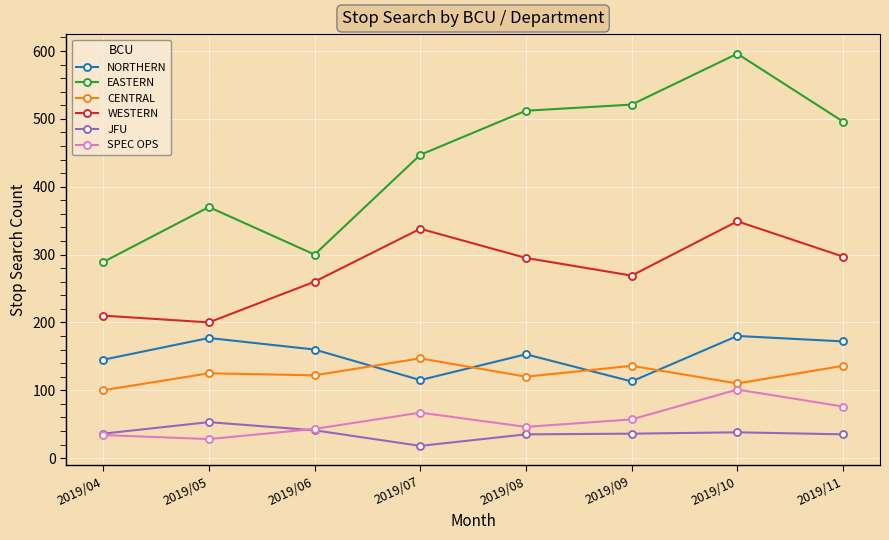

What is the difference between the maximum and minimum values in the WESTERN series?

149